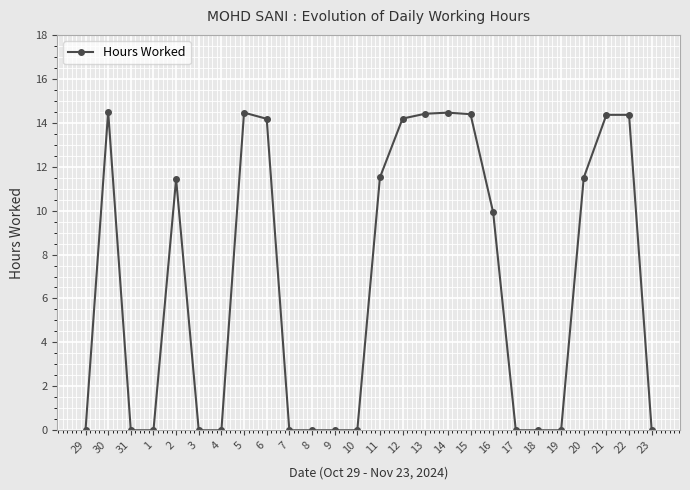

What is the change in value from 10 to 20?

+11.5